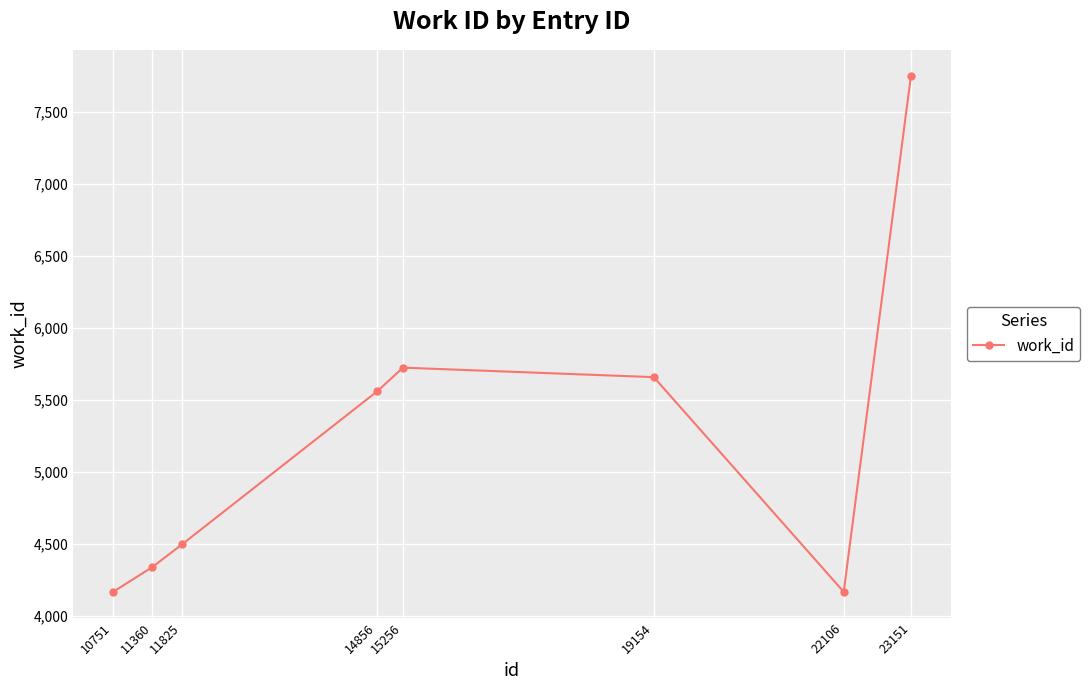

Reading right to left, list all the values displayed in this chart.

23151=7752	22106=4167	19154=5658	15256=5724	14856=5560	11825=4498	11360=4339	10751=4167